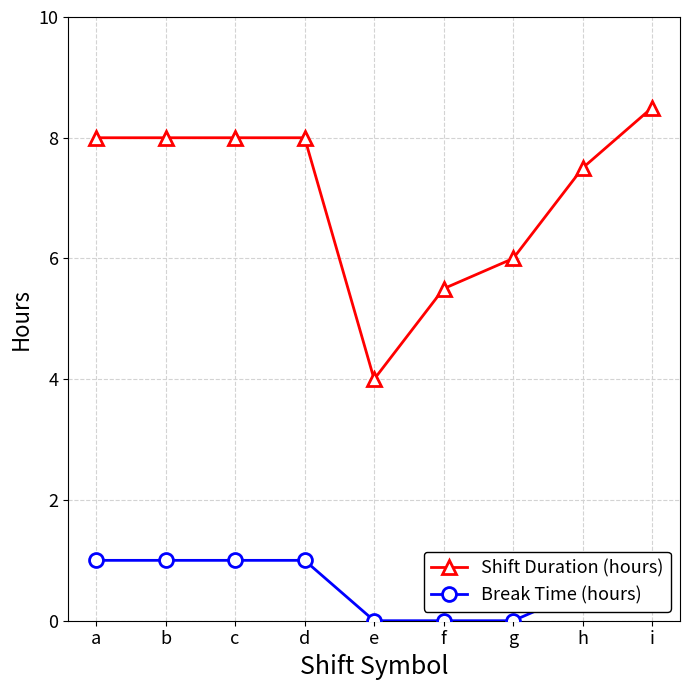

True or false: Shift Duration (hours) and Break Time (hours) intersect in this chart.

False